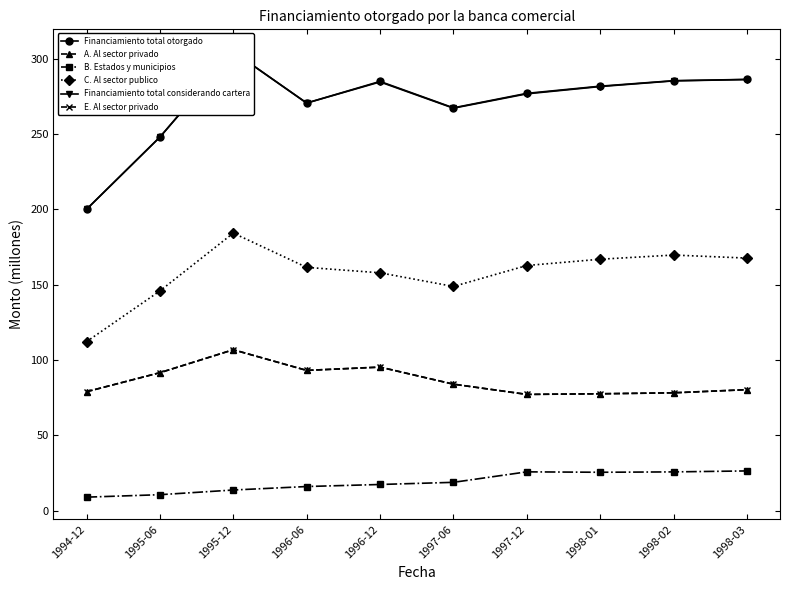

The B. Estados y municipios series shows 25.7 at 1997-12. True or false?

True